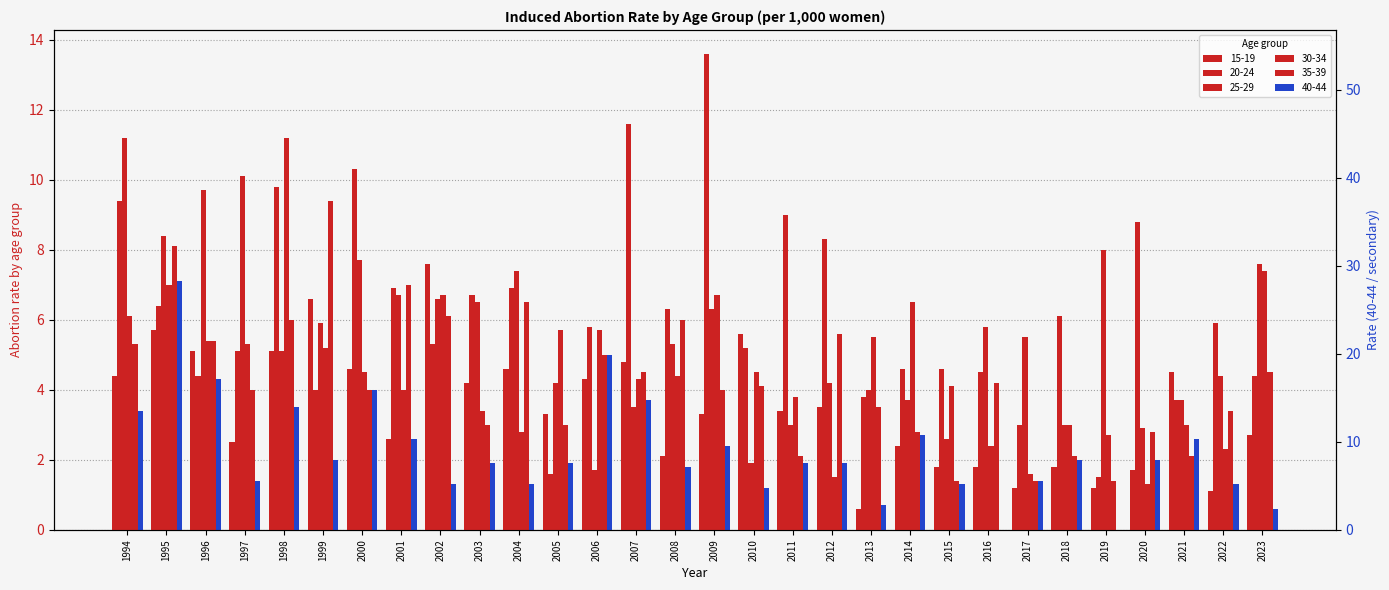

Read the 35-39 value at 2023.

4.5